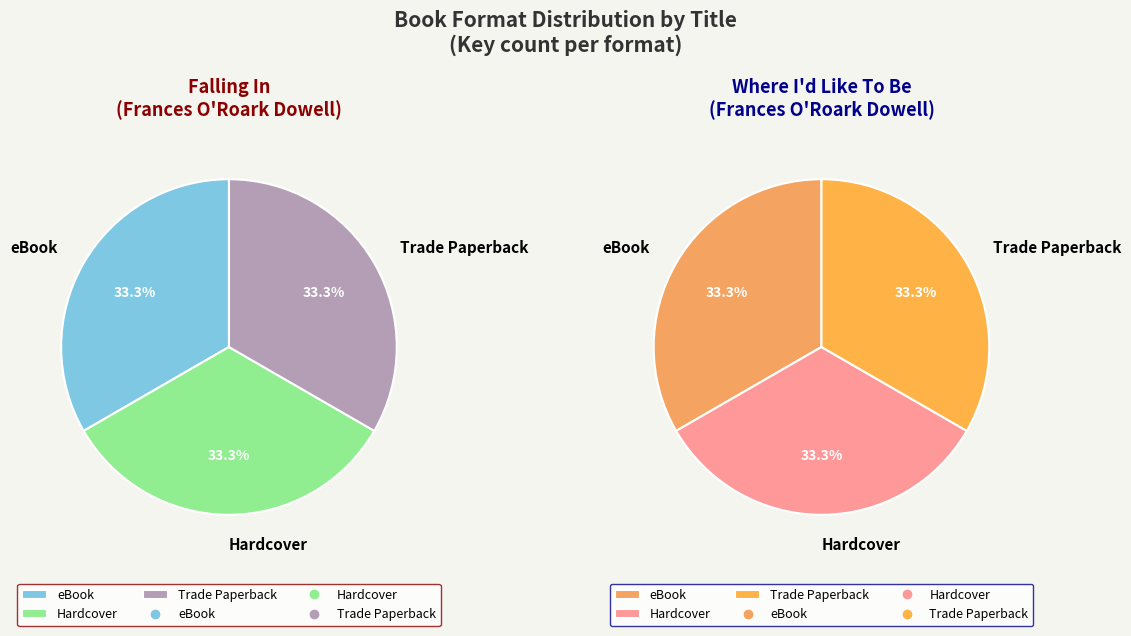

The Where I'd Like To Be (eBook) slice represents 35% of the pie. True or false?

False